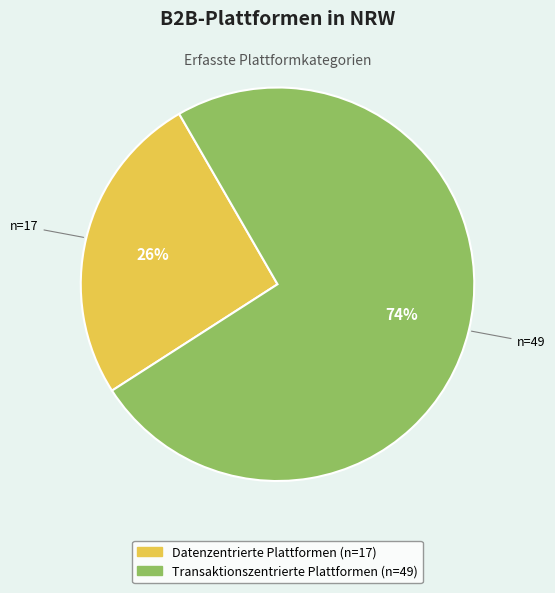

Which slice represents more than half of the pie?

Transaktionszentrierte Plattformen